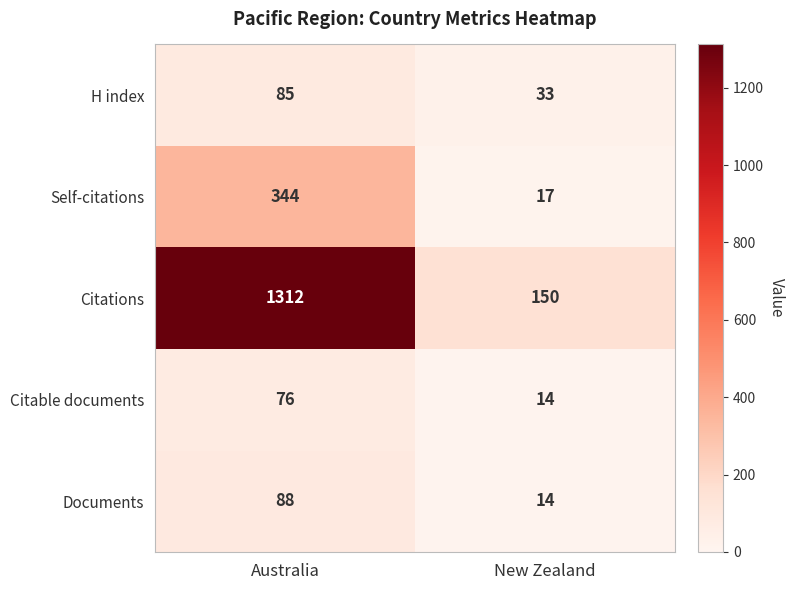

How many categories are shown in the chart?

2